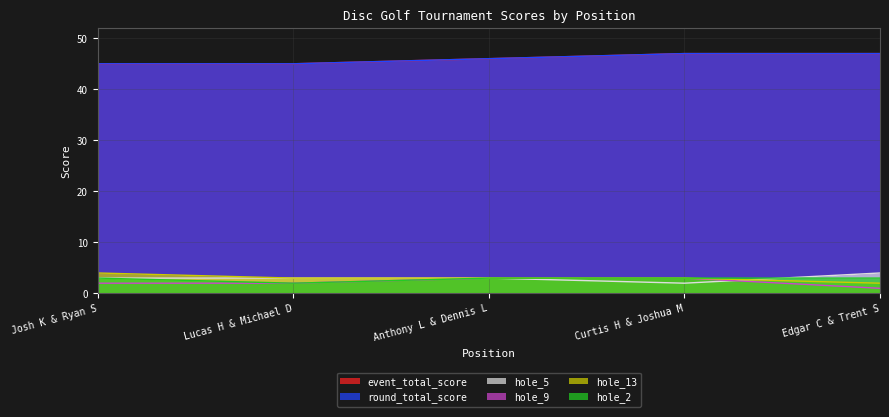

At which label is hole_2 closest to 2?

Lucas H & Michael D